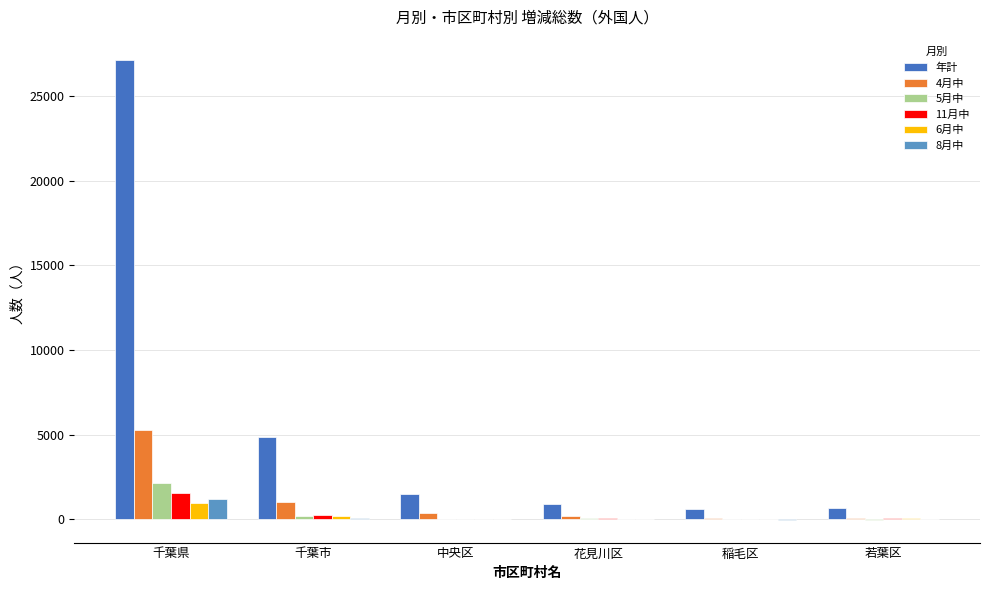

At which label is 6月中 closest to 469?

千葉市